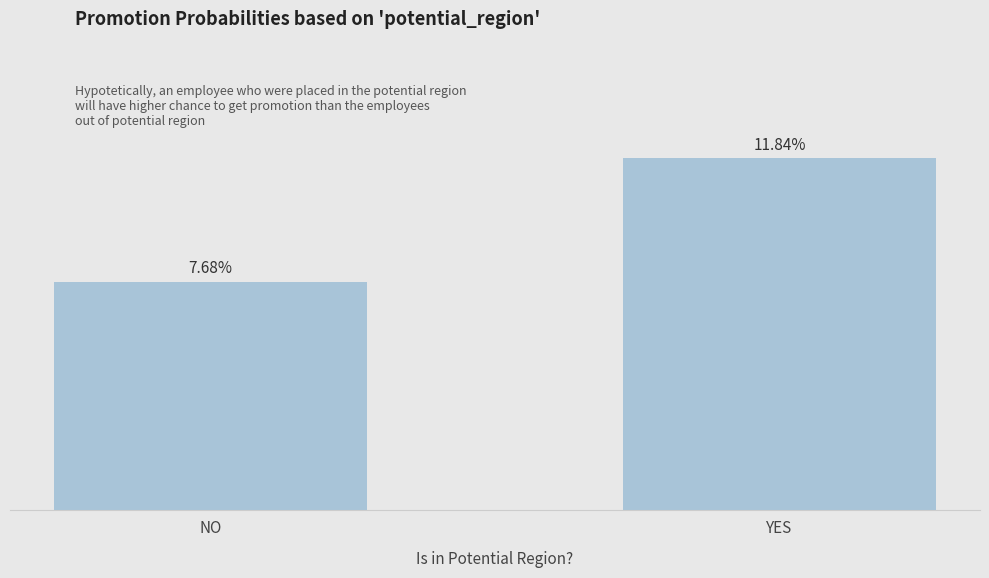

Rank the categories by value from highest to lowest.

YES, NO